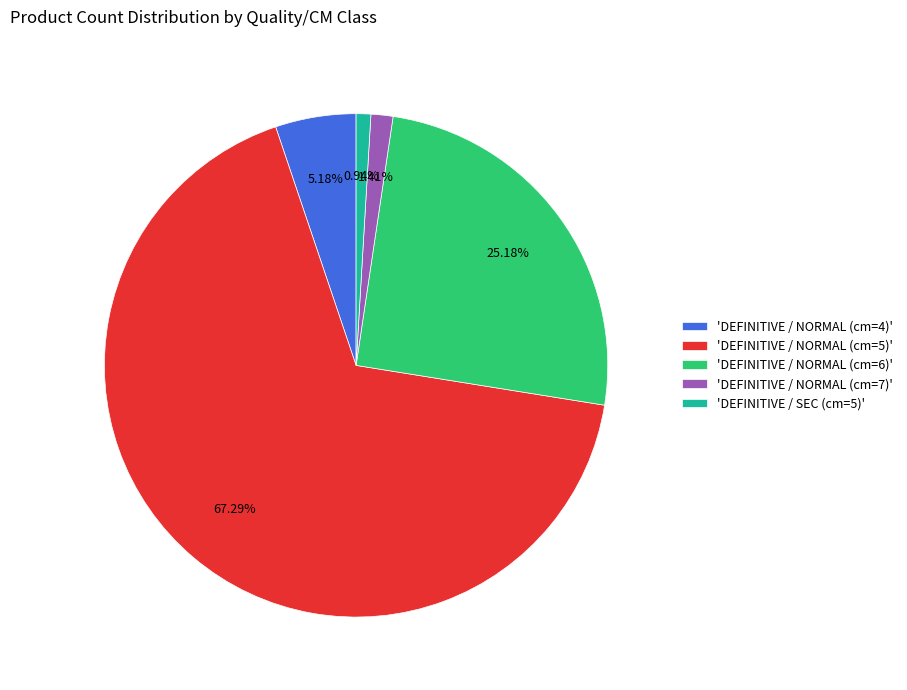

What is the majority slice?

'DEFINITIVE / NORMAL (cm=5)'